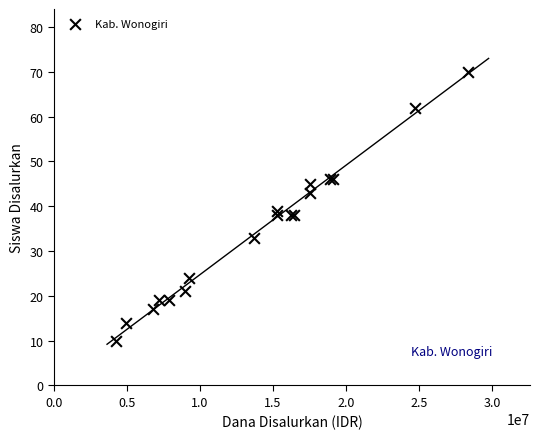

What Y value in the scatter plot is closest to 40?

39